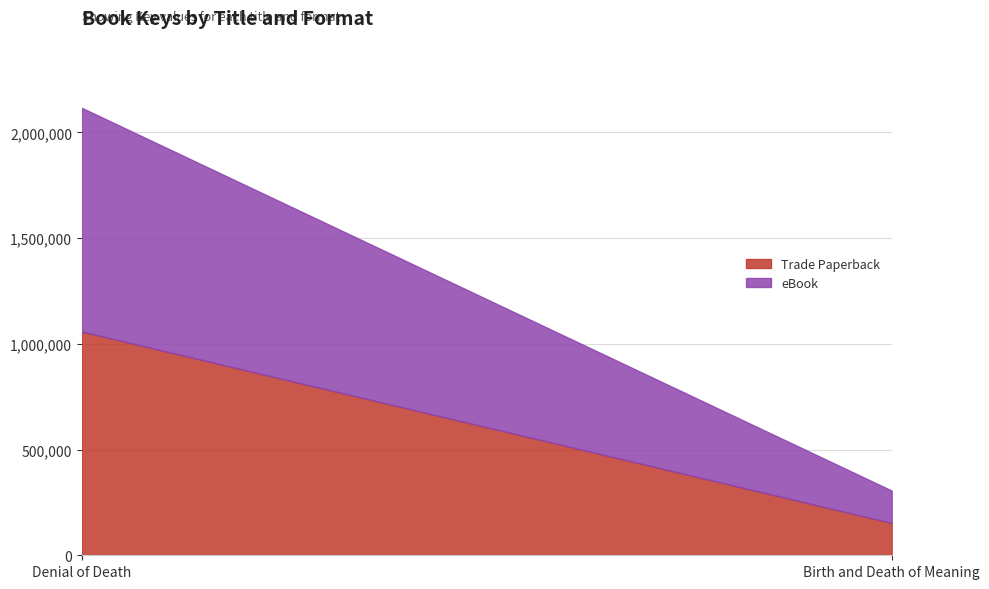

Rank the categories by eBook value from highest to lowest.

Denial of Death, Birth and Death of Meaning